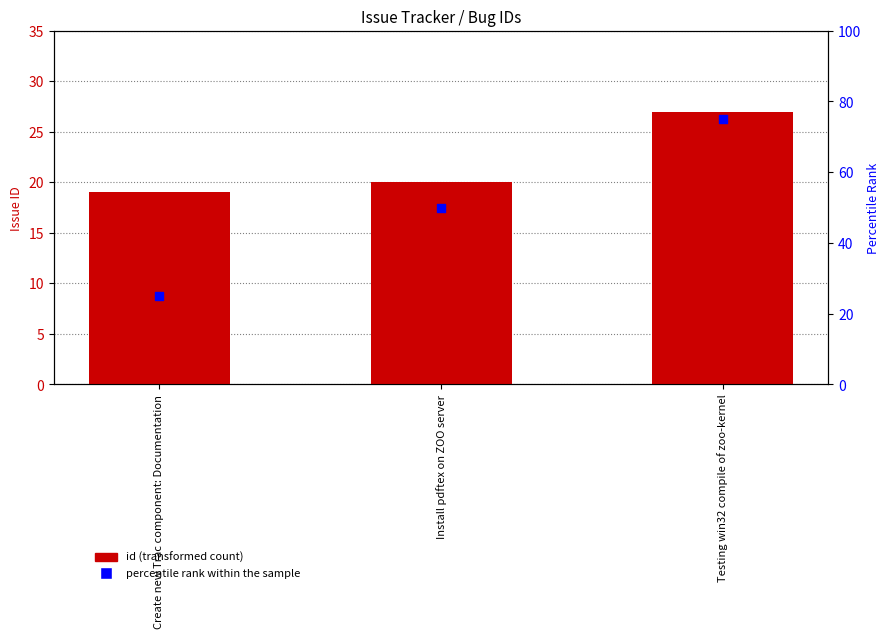

Which series reaches the minimum Y coordinate?

id